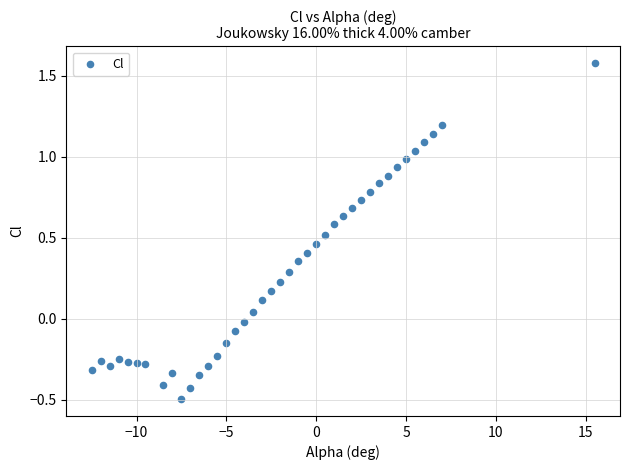

What is the range of X values (max minus min)?

28.0